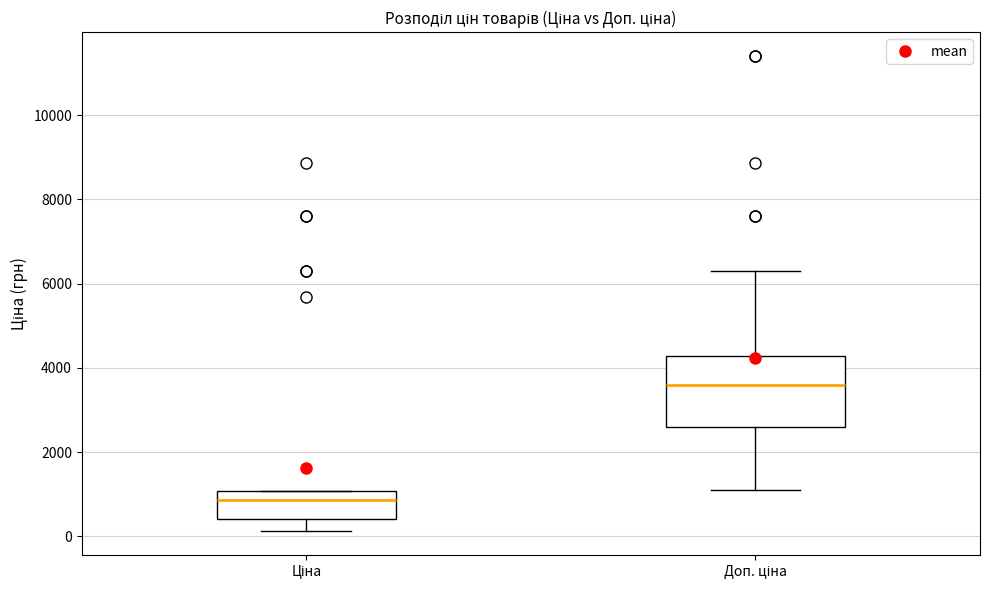

Where is the upper edge of the box for Доп. ціна on the y-axis? The values are not printed on the chart, so give them approximately, as read against the axis.

4200